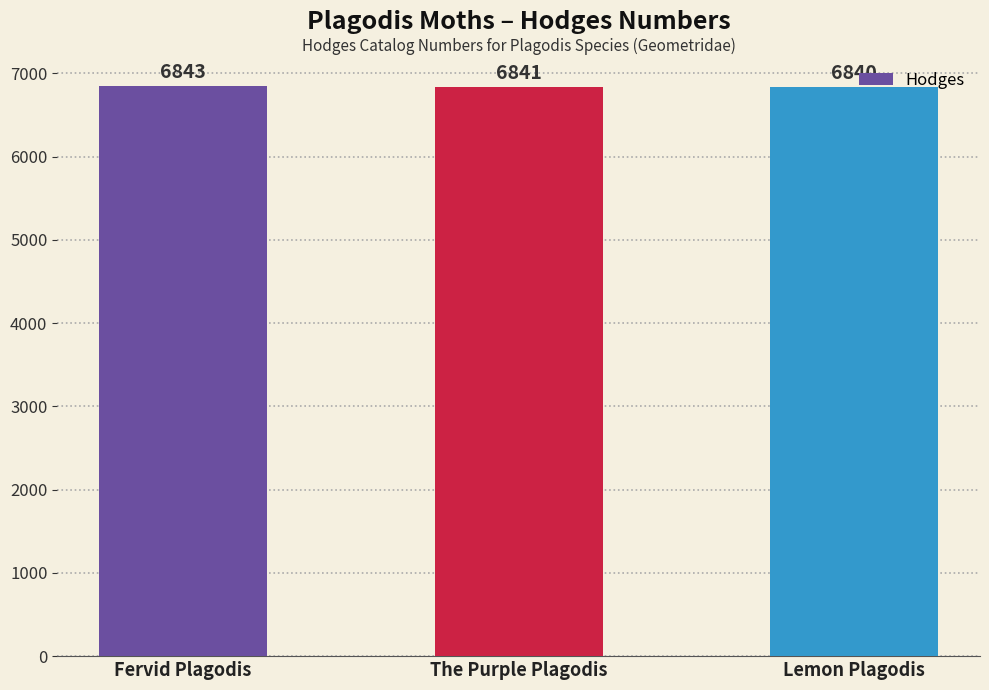

What is the sum of all values?

20524